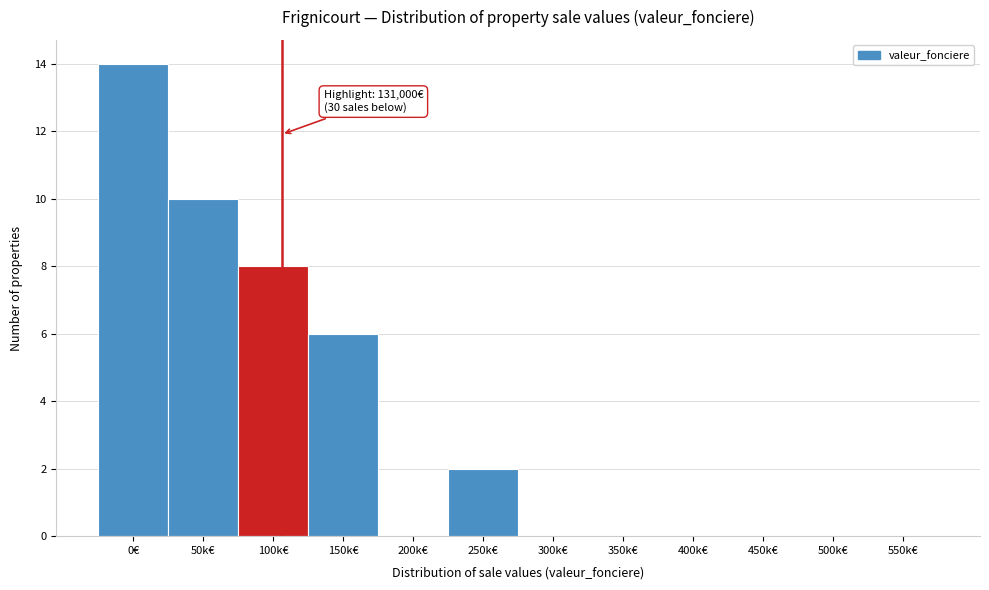

Reading left to right, what are all the values shown in this chart?

0€=14	50k€=10	100k€=8	150k€=6	200k€=0	250k€=2	300k€=0	350k€=0	400k€=0	450k€=0	500k€=0	550k€=0